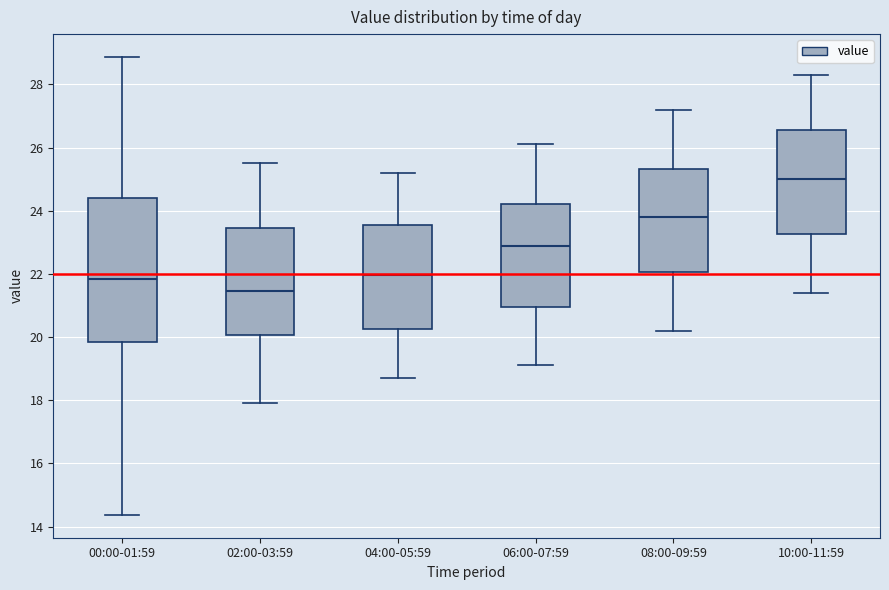

Comparing the boxes themselves (not the whiskers), which one is the tallest?

00:00-01:59